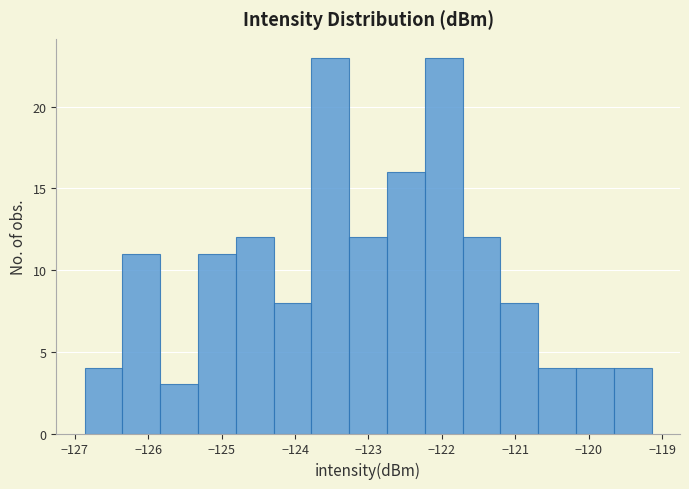

How tall is the bar that spans -126.3 to -125.8 on the x-axis? Neither the bar edges nor the heights are printed on the chart, so give them approximately, as read against the axes.

11